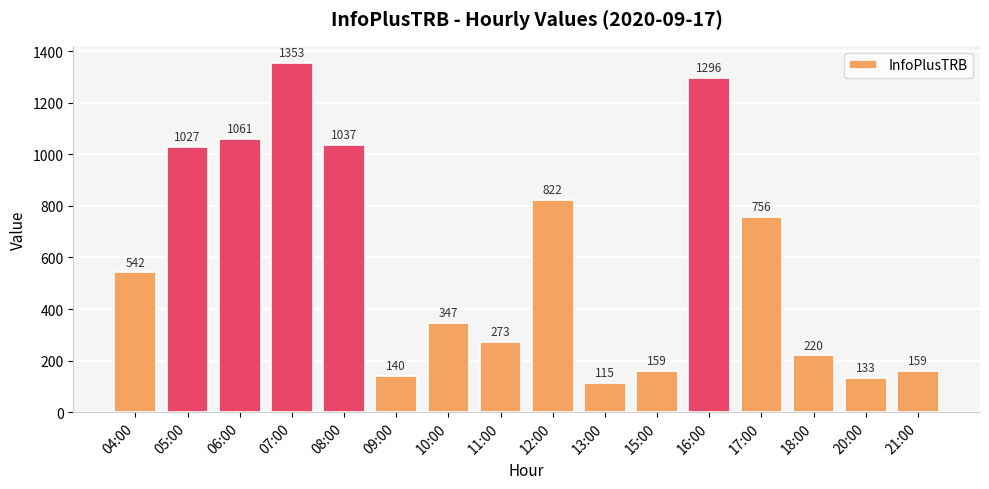

What is the label of the 5th bar from the right?

16:00